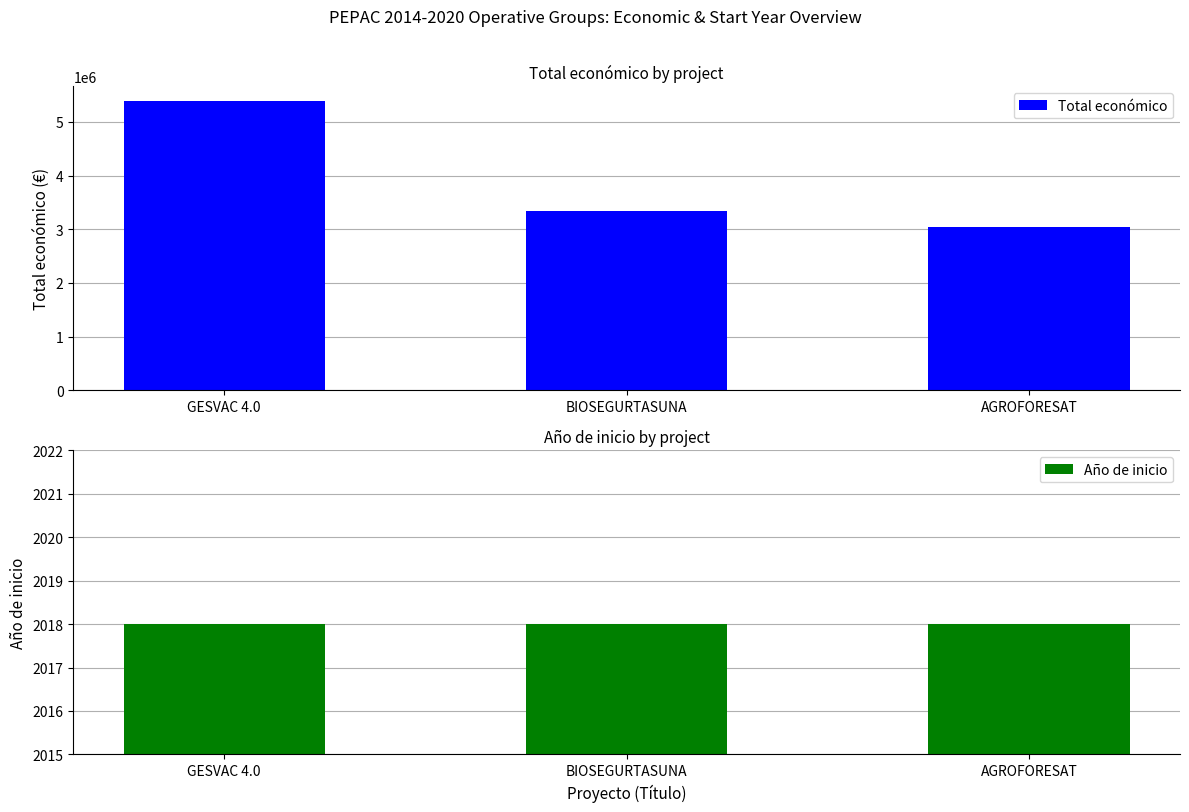

Read the Año de inicio value at AGROFORESAT.

2018